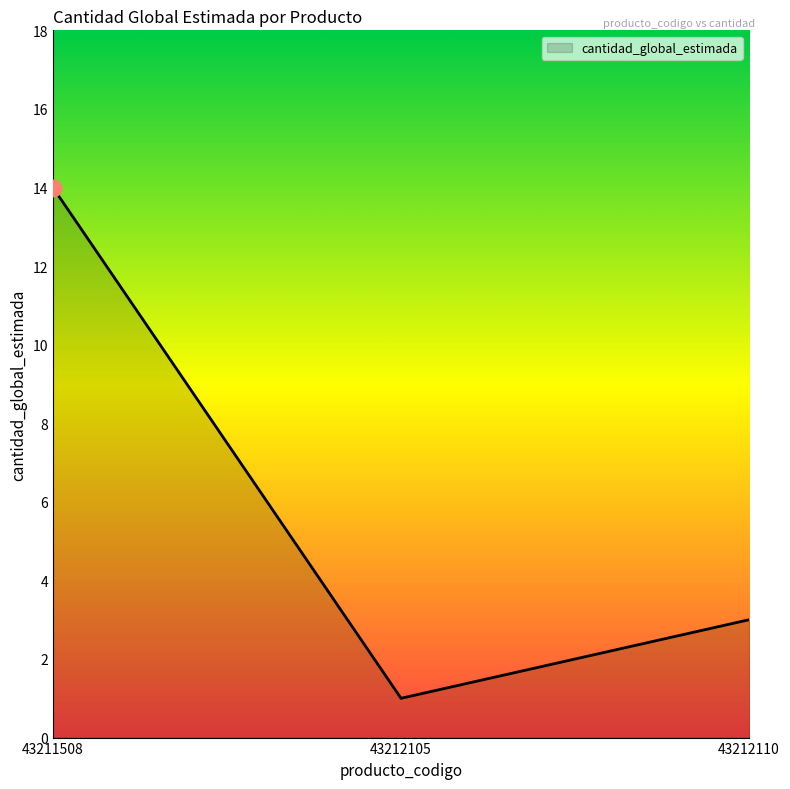

What is the change in value from 43211508 to 43212110?

-11